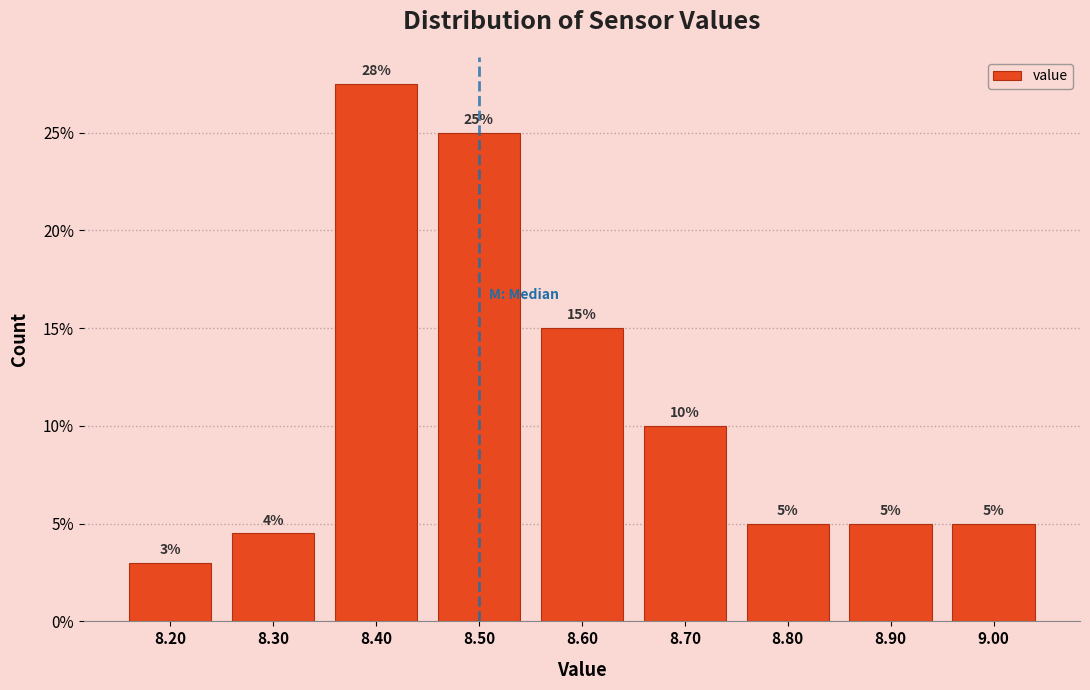

What value does the data have at 8.20?

3.0